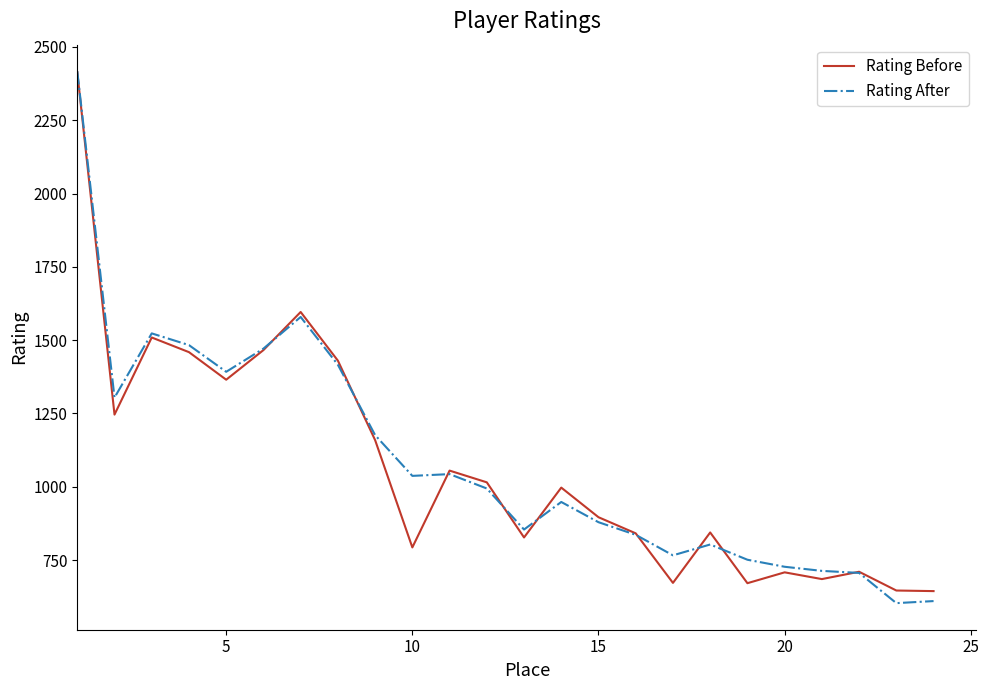

What is the greatest value displayed?

2417